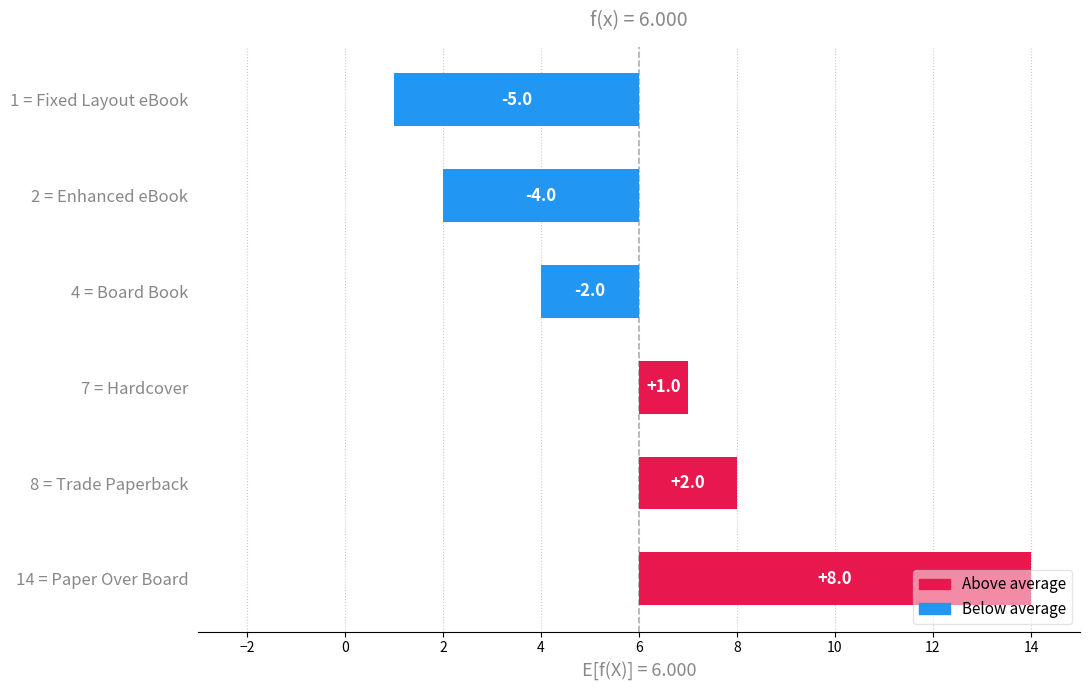

How many data points are less than 1?

3